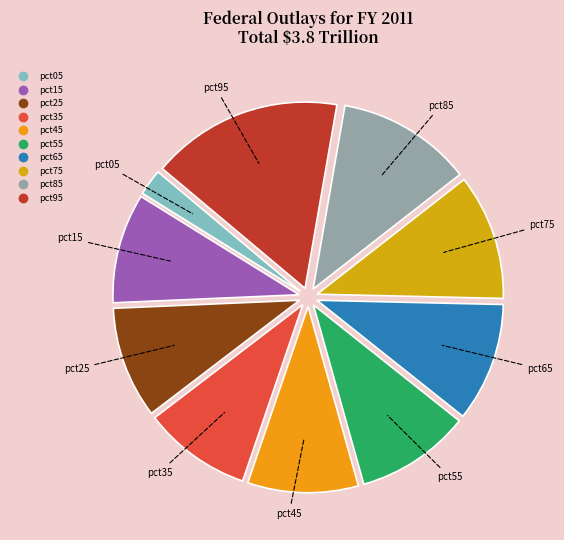

Is there a majority slice in this chart?

No